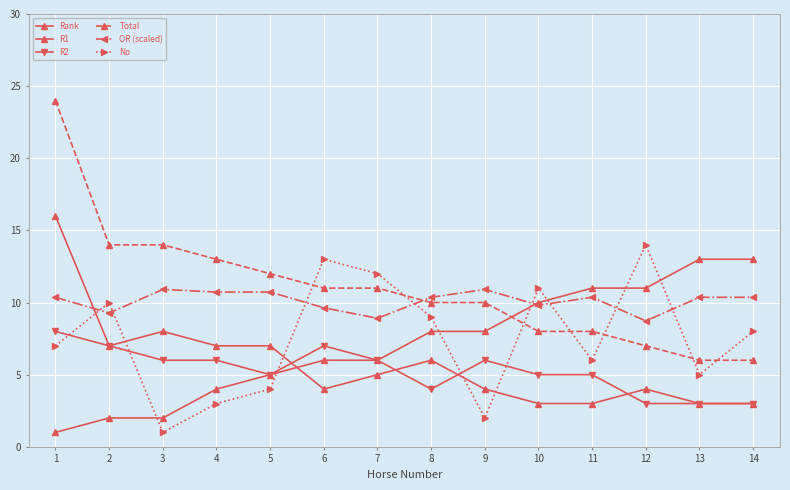

What is the total value across all series at 7?

48.9